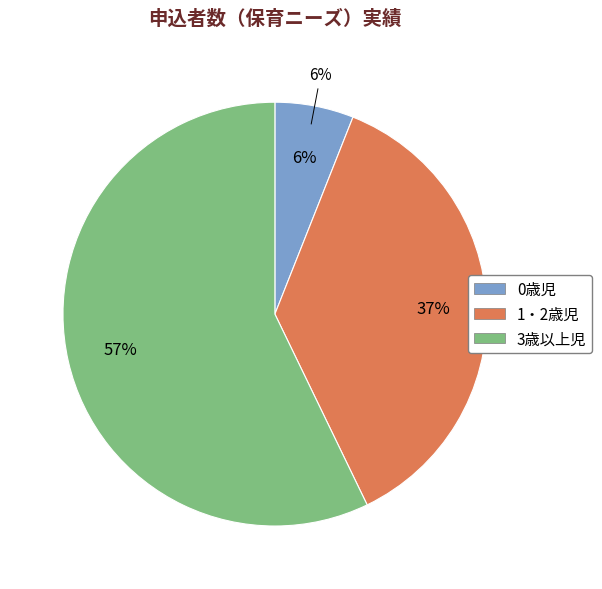

To the nearest percent, what is the average slice percentage?

33%